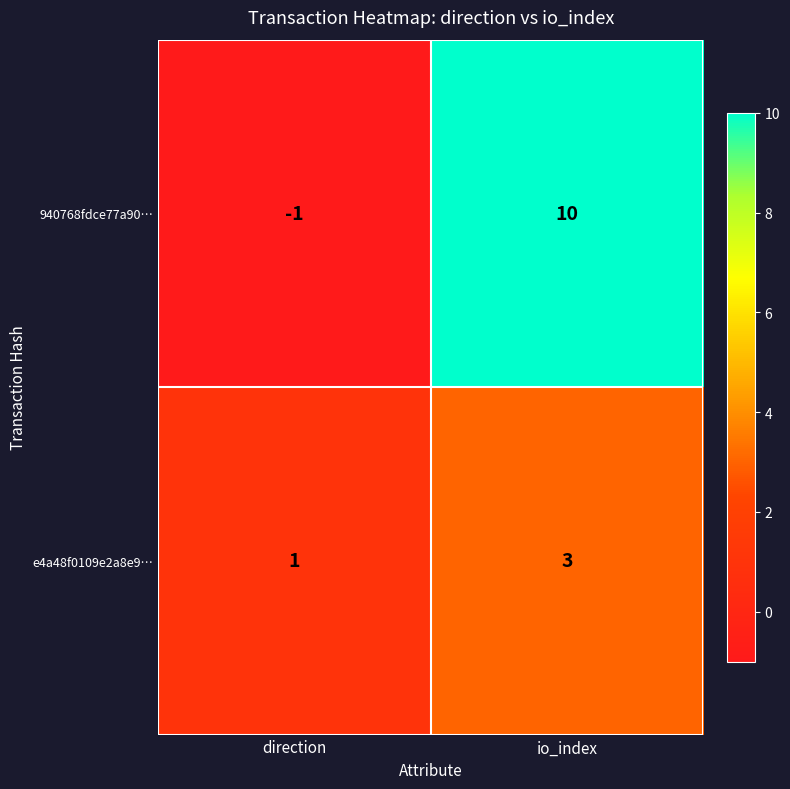

What is the spread (max minus min) of values at direction?

2